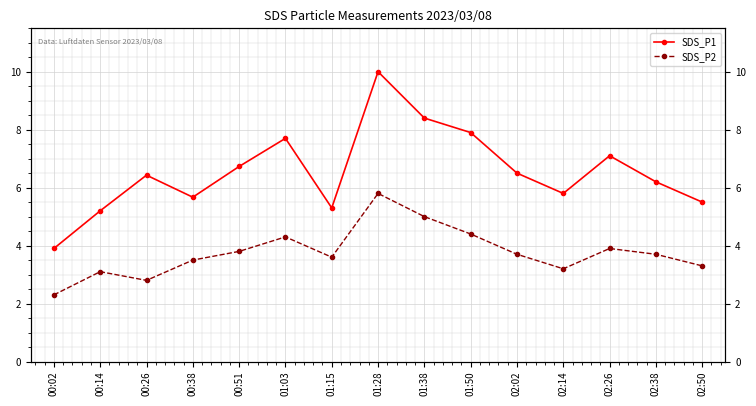

True or false: SDS_P1 has more than 1 interior local peaks.

True